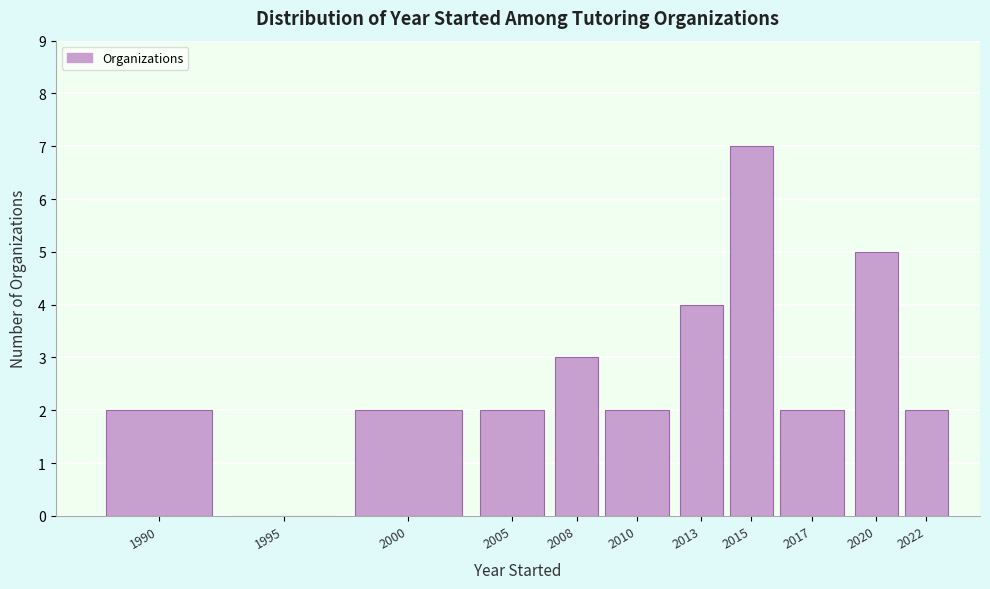

Reading left to right, list all the values displayed in this chart.

1990=2	1995=0	2000=2	2005=2	2008=3	2010=2	2013=4	2015=7	2017=2	2020=5	2022=2